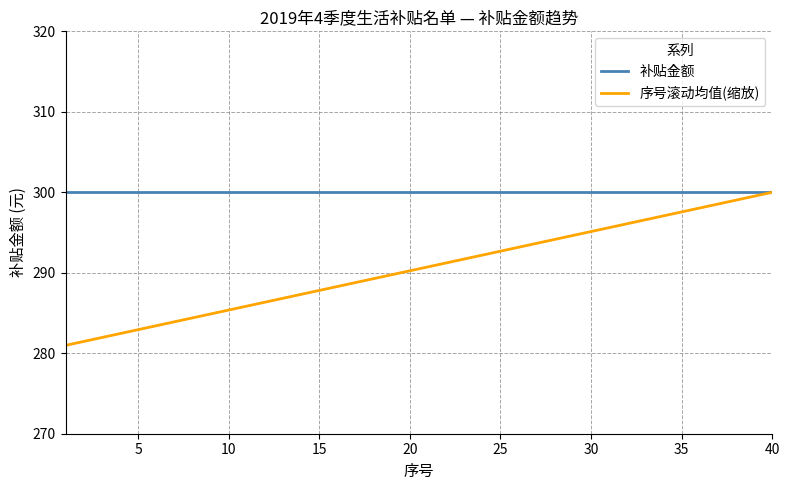

Which series has the widest spread of values?

序号滚动均值(缩放)